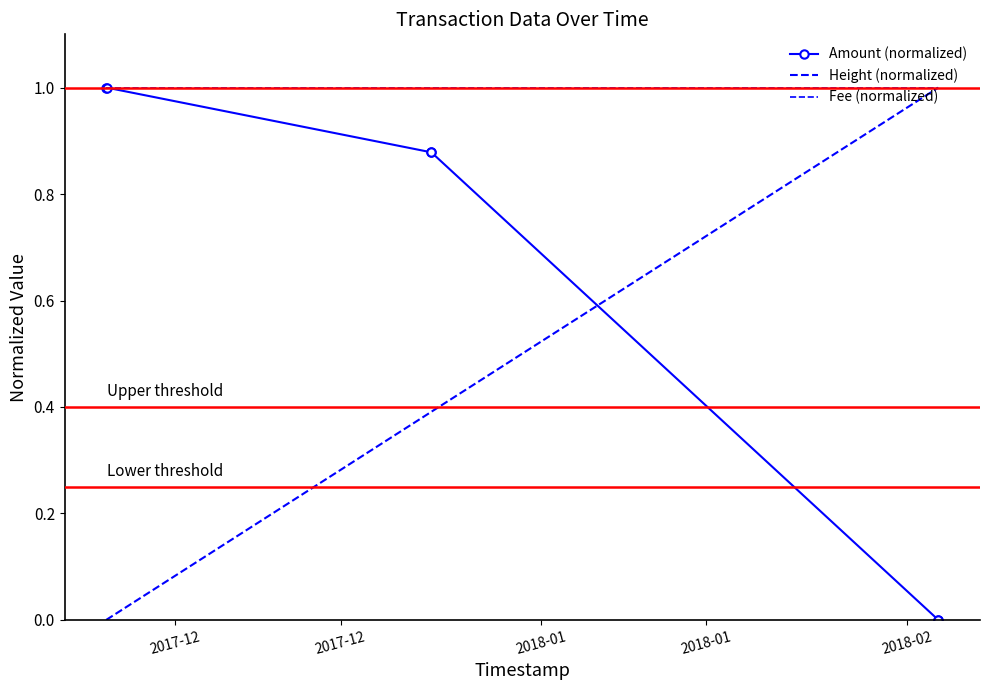

List the series in order of their overall mean, highest first.

Fee (normalized), Amount (normalized), Height (normalized)